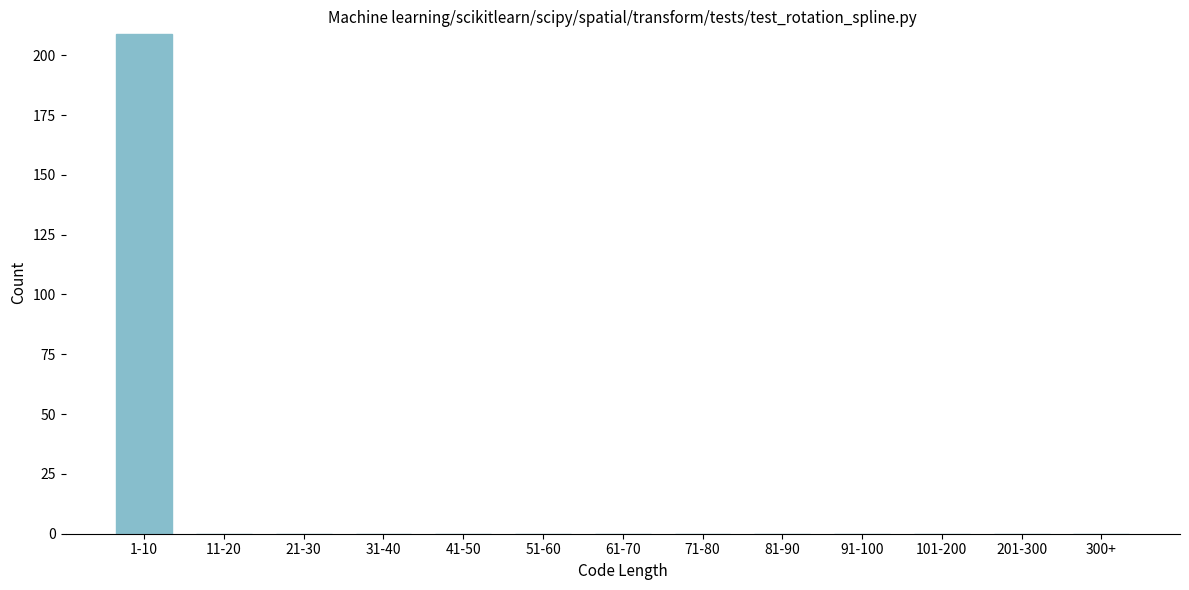

Reading right to left, list all the values displayed in this chart.

300+=0	201-300=0	101-200=0	91-100=0	81-90=0	71-80=0	61-70=0	51-60=0	41-50=0	31-40=0	21-30=0	11-20=0	1-10=209